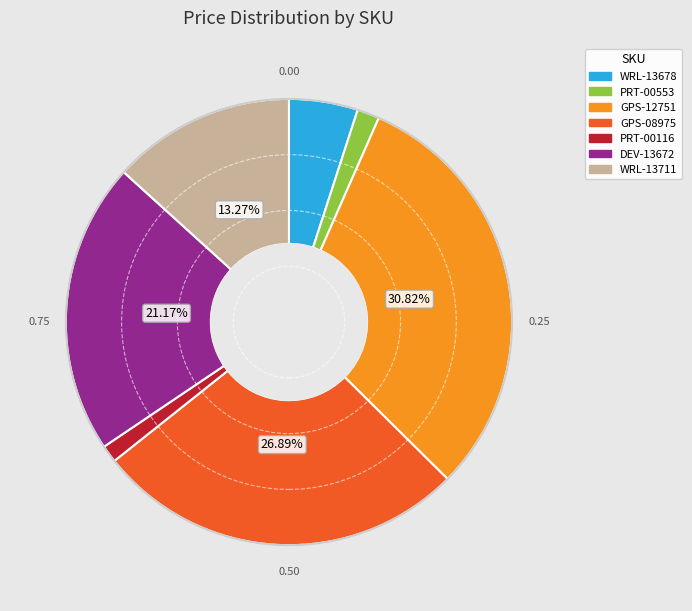

Approximately how many times larger is the value at PRT-00116 compared to WRL-13678?

0.3